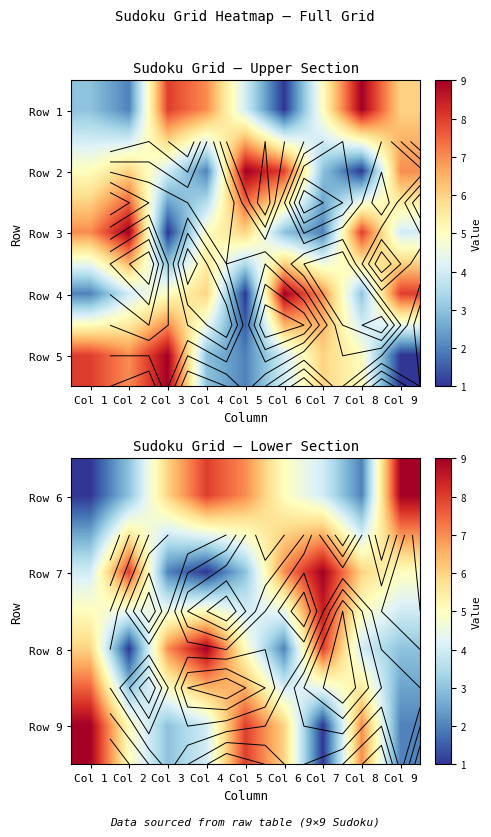

Is it true that Row 8 equals 7 at Col 3?

True